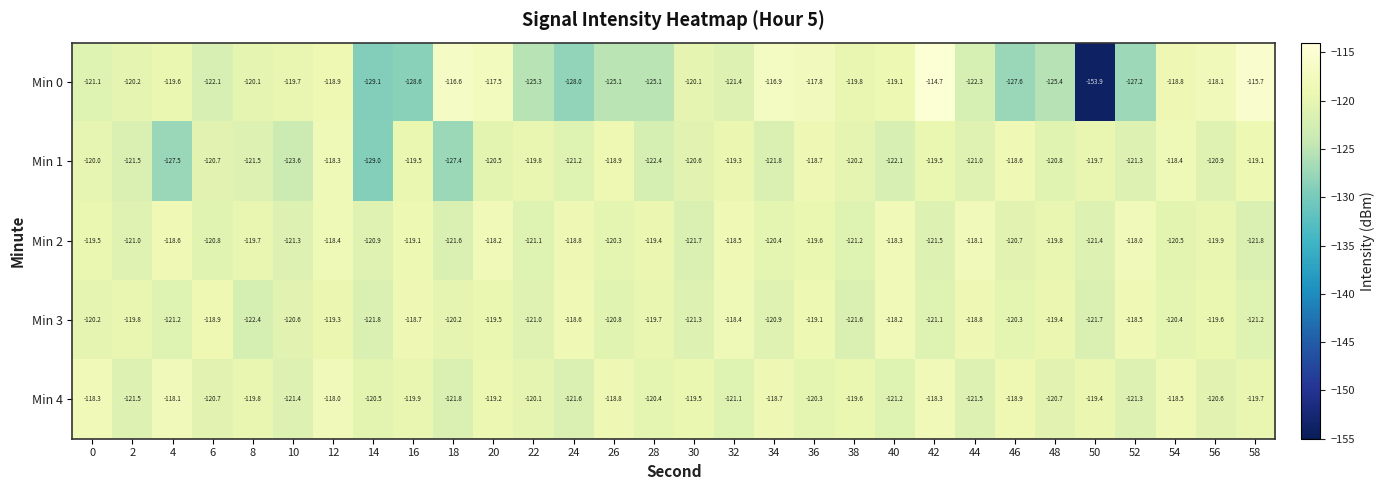

Is it true that Min 4 equals -119.5 at 30?

True